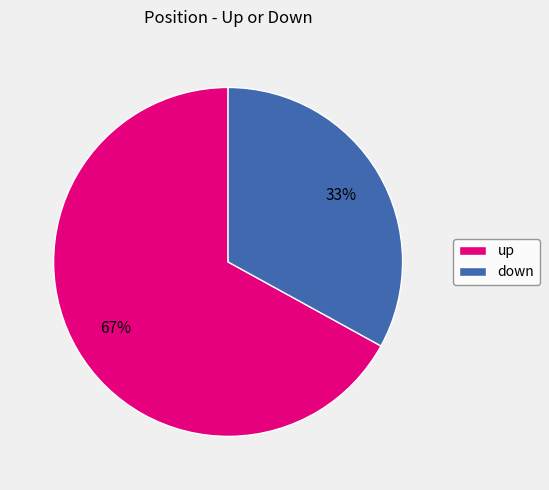

Which has a higher value, up or down?

up